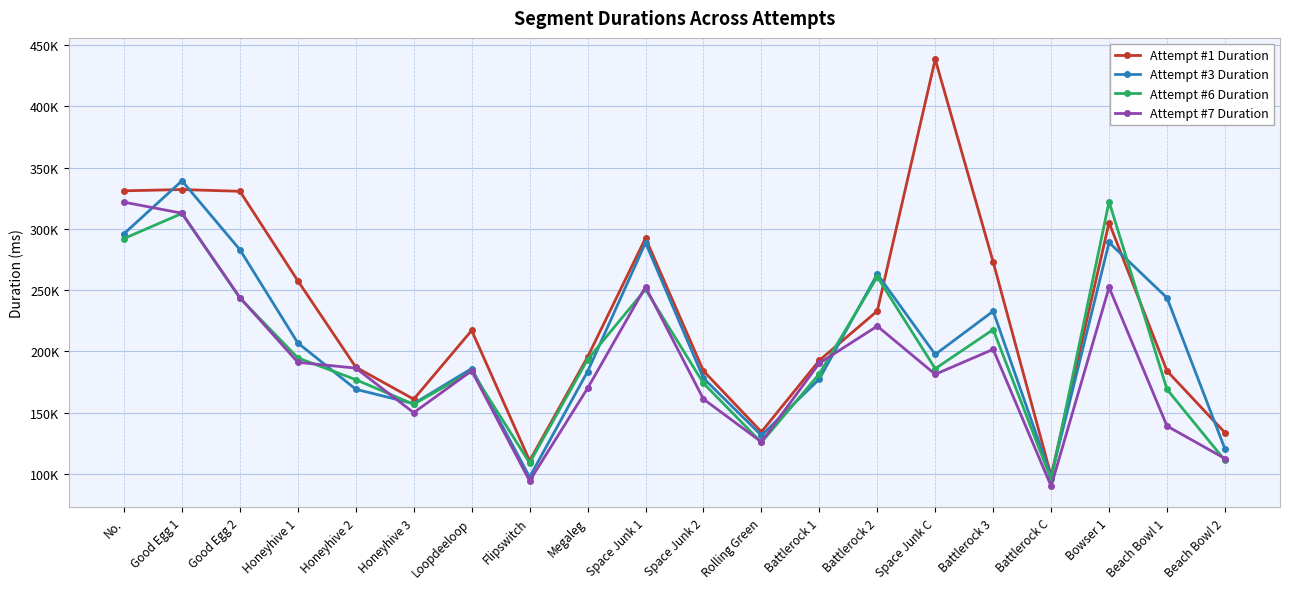

Reading left to right, what are all the values shown in this chart?

Attempt #1 Duration: No.=330988	Good Egg 1=332025	Good Egg 2=330598	Honeyhive 1=257572	Honeyhive 2=187097	Honeyhive 3=160968	Loopdeeloop=217055	Flipswitch=110735	Megaleg=195385	Space Junk 1=292324	Space Junk 2=184039	Rolling Green=134267	Battlerock 1=192587	Battlerock 2=232917	Space Junk C=438365	Battlerock 3=272892	Battlerock C=98287	Bowser 1=305004	Beach Bowl 1=184015	Beach Bowl 2=133597
Attempt #3 Duration: No.=295977	Good Egg 1=339150	Good Egg 2=282964	Honeyhive 1=206841	Honeyhive 2=169076	Honeyhive 3=157309	Loopdeeloop=185953	Flipswitch=97437	Megaleg=183482	Space Junk 1=288615	Space Junk 2=178078	Rolling Green=131398	Battlerock 1=177413	Battlerock 2=263081	Space Junk C=197480	Battlerock 3=232764	Battlerock C=97614	Bowser 1=288821	Beach Bowl 1=243668	Beach Bowl 2=120325
Attempt #6 Duration: No.=292045	Good Egg 1=312517	Good Egg 2=243516	Honeyhive 1=194667	Honeyhive 2=176915	Honeyhive 3=156811	Loopdeeloop=183907	Flipswitch=109012	Megaleg=193345	Space Junk 1=250612	Space Junk 2=173947	Rolling Green=125674	Battlerock 1=181699	Battlerock 2=260797	Space Junk C=185883	Battlerock 3=217764	Battlerock C=95513	Bowser 1=322109	Beach Bowl 1=168963	Beach Bowl 2=110970
Attempt #7 Duration: No.=321717	Good Egg 1=312733	Good Egg 2=243868	Honeyhive 1=191043	Honeyhive 2=186315	Honeyhive 3=149939	Loopdeeloop=184139	Flipswitch=94281	Megaleg=169843	Space Junk 1=252572	Space Junk 2=161043	Rolling Green=126090	Battlerock 1=190363	Battlerock 2=220587	Space Junk C=181260	Battlerock 3=201636	Battlerock C=90001	Bowser 1=252189	Beach Bowl 1=139041	Beach Bowl 2=112521